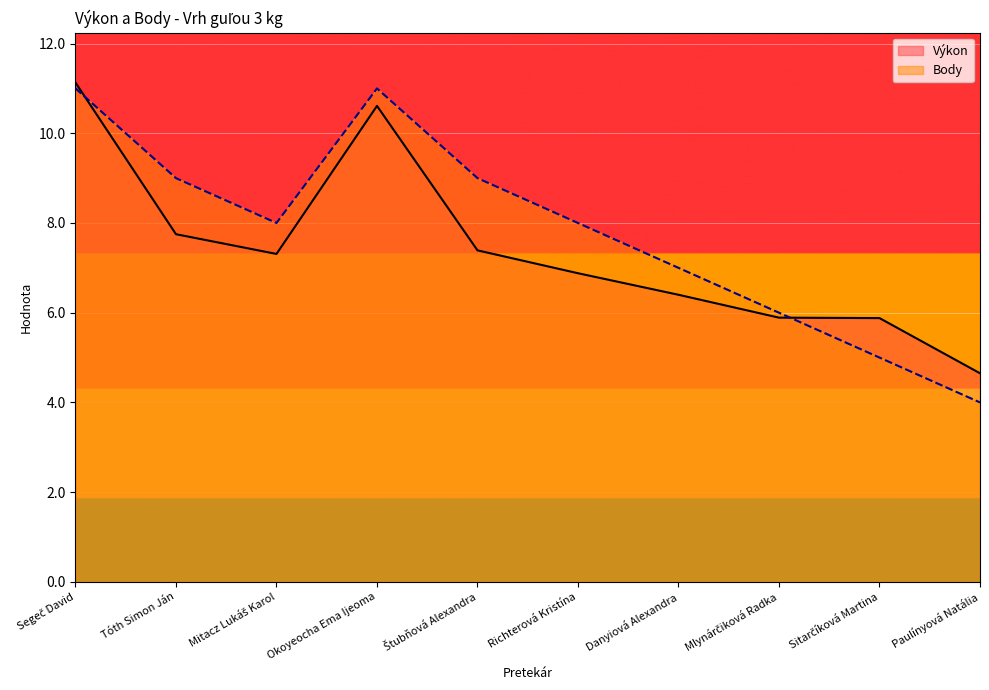

What is the sum of the Výkon values at Danyiová Alexandra and Richterová Kristína?

13.3